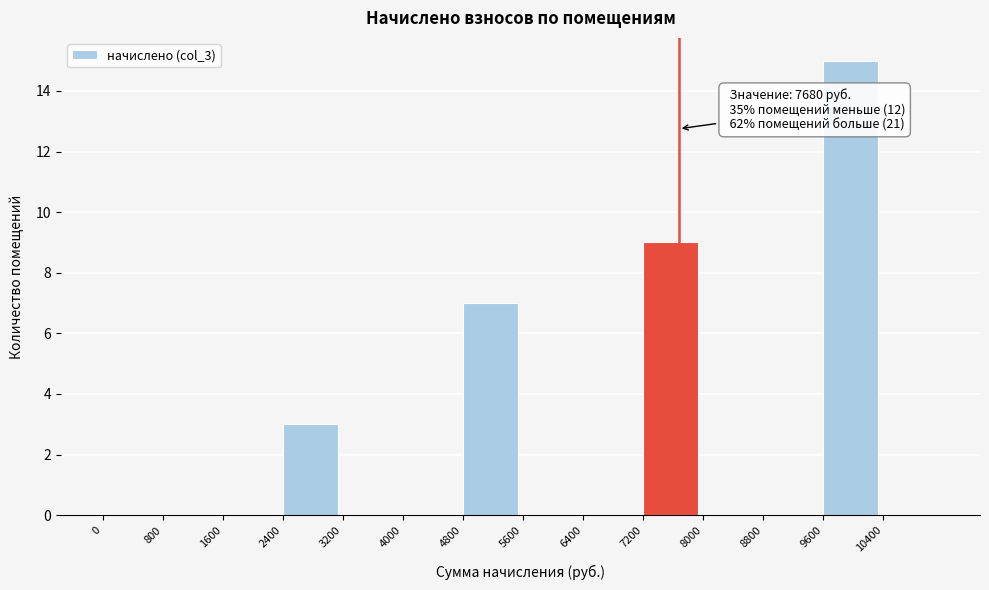

Over which range of the x-axis is the bar tallest?

9600 to 10400